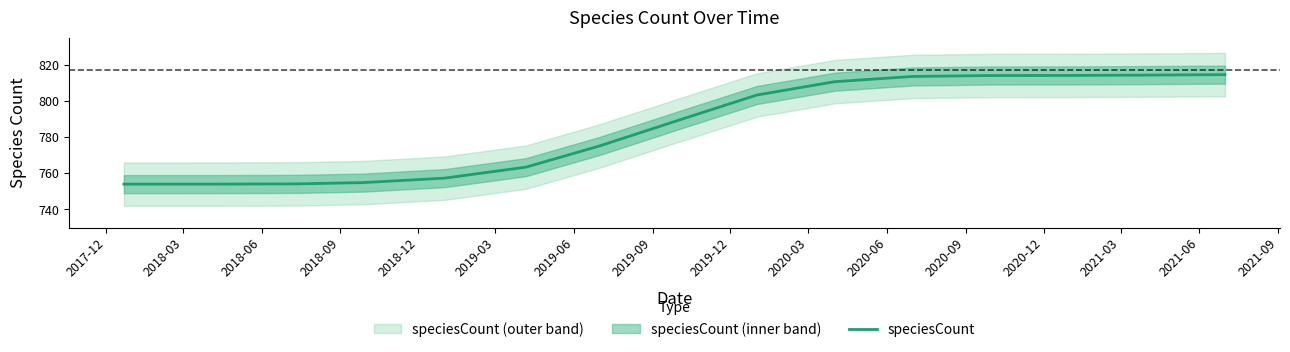

At which label is the value closest to 784?

2019-09